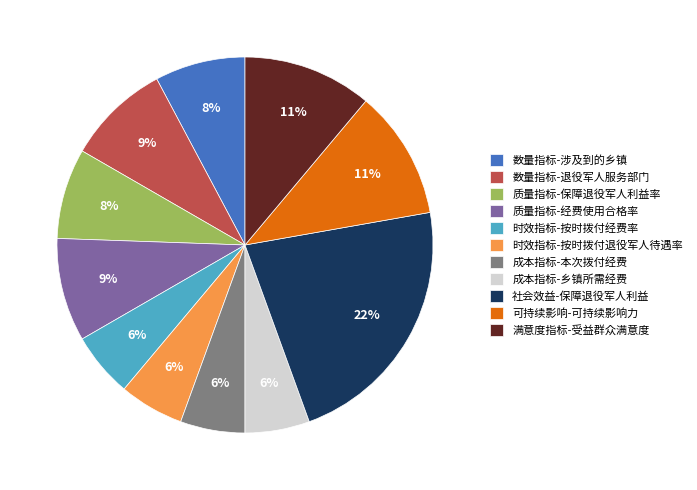

To the nearest percent, what is the difference between the 数量指标-退役军人服务部门 and 数量指标-涉及到的乡镇 slice percentages?

1%